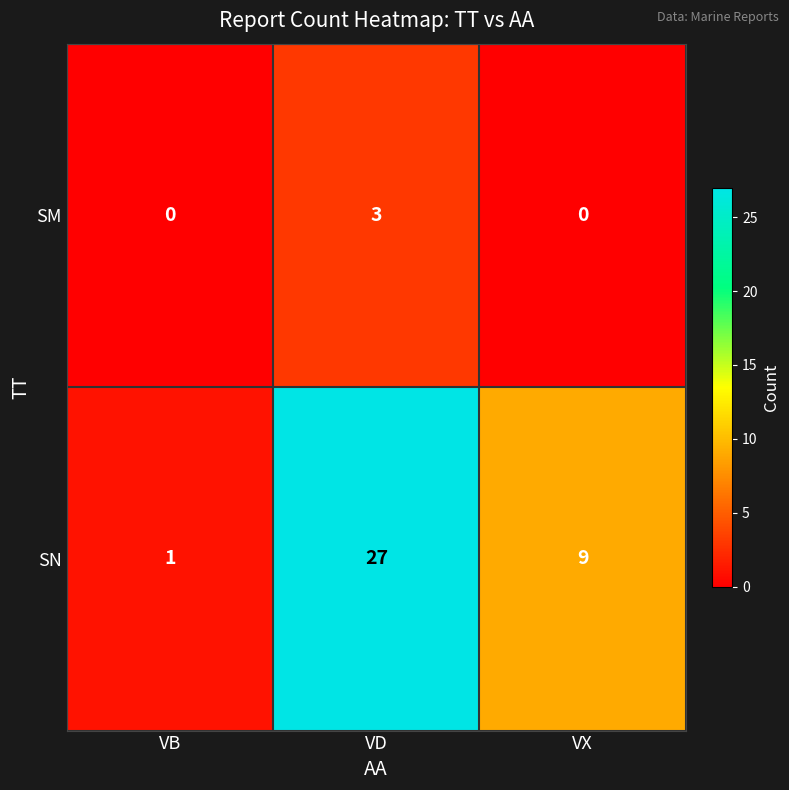

What is the greatest value displayed?

27